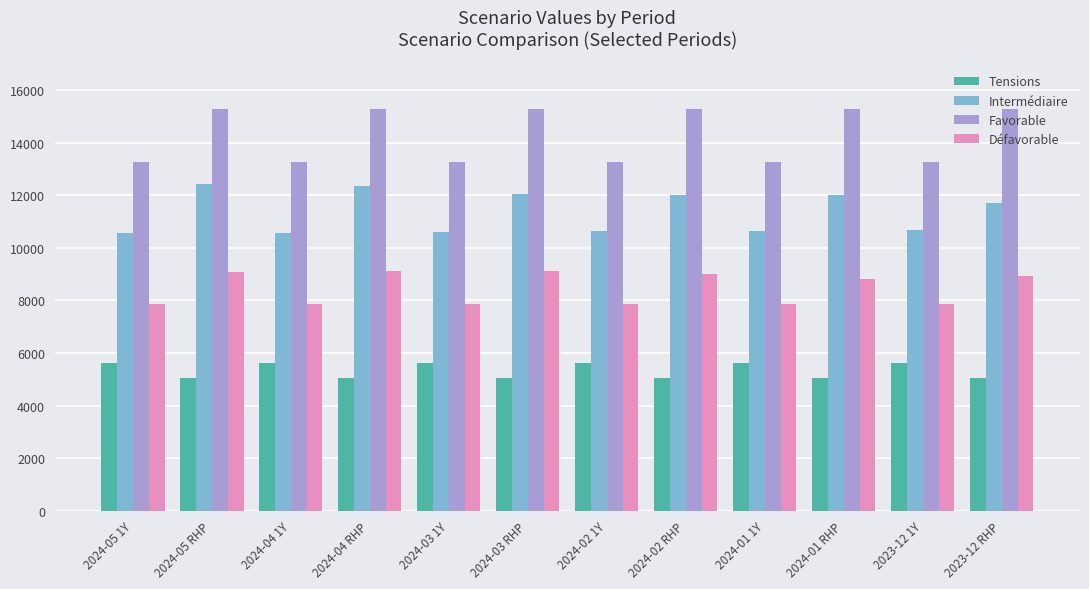

Rank the series by their average value, from highest to lowest.

Favorable, Intermédiaire, Défavorable, Tensions